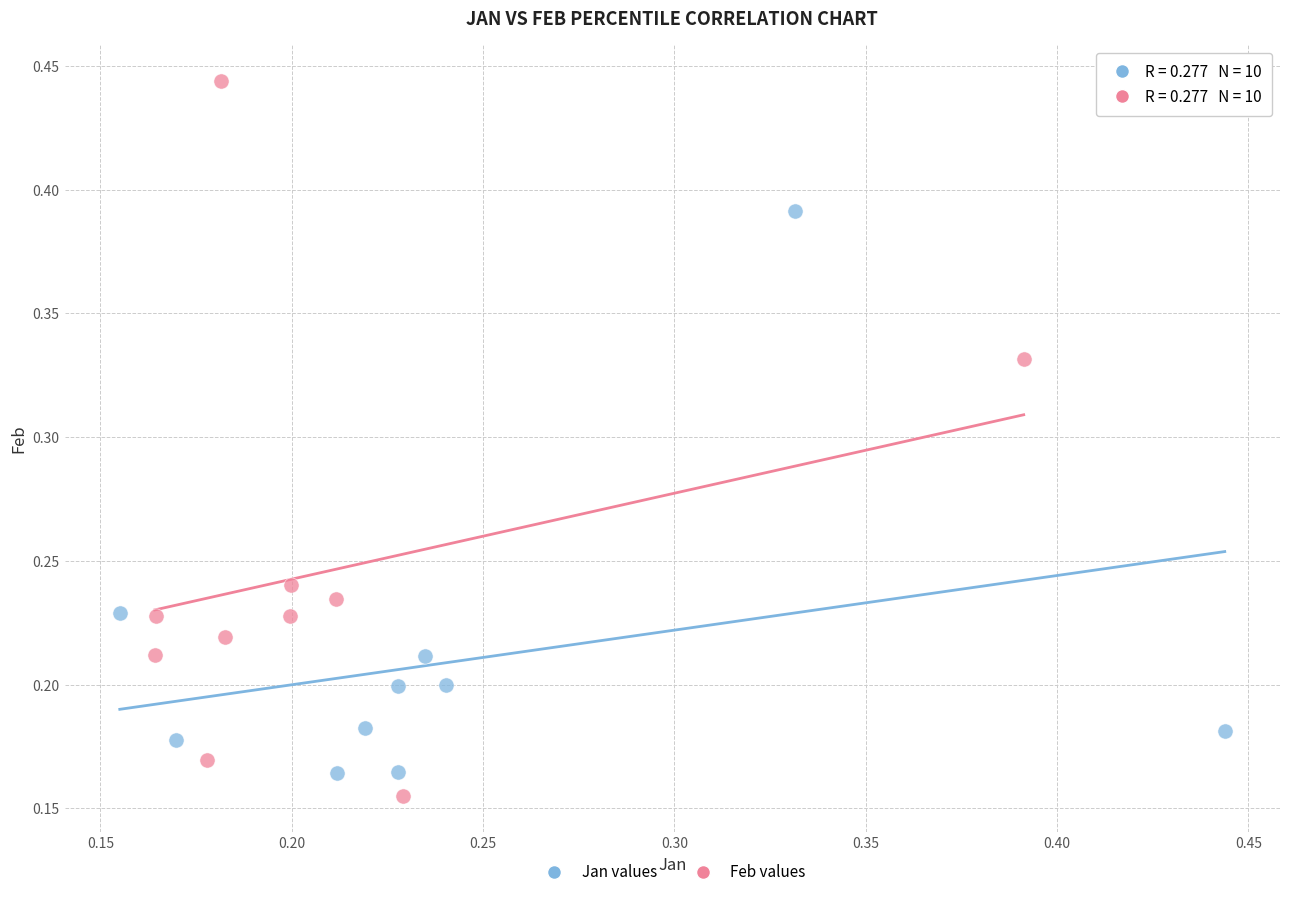

What are all the series names shown in the legend?

Jan values, Feb values